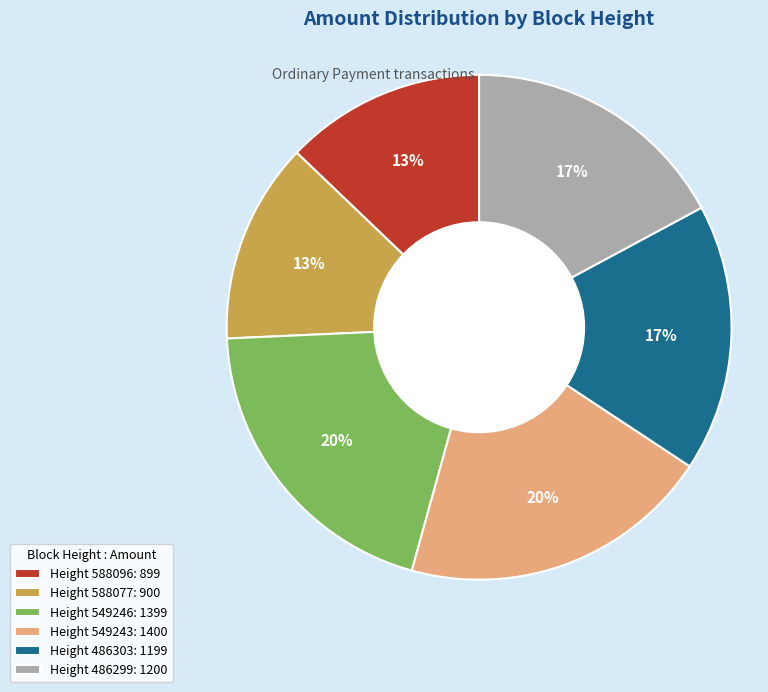

Do Height 549246: 1399 and Height 549243: 1400 together represent more than half of the pie?

No